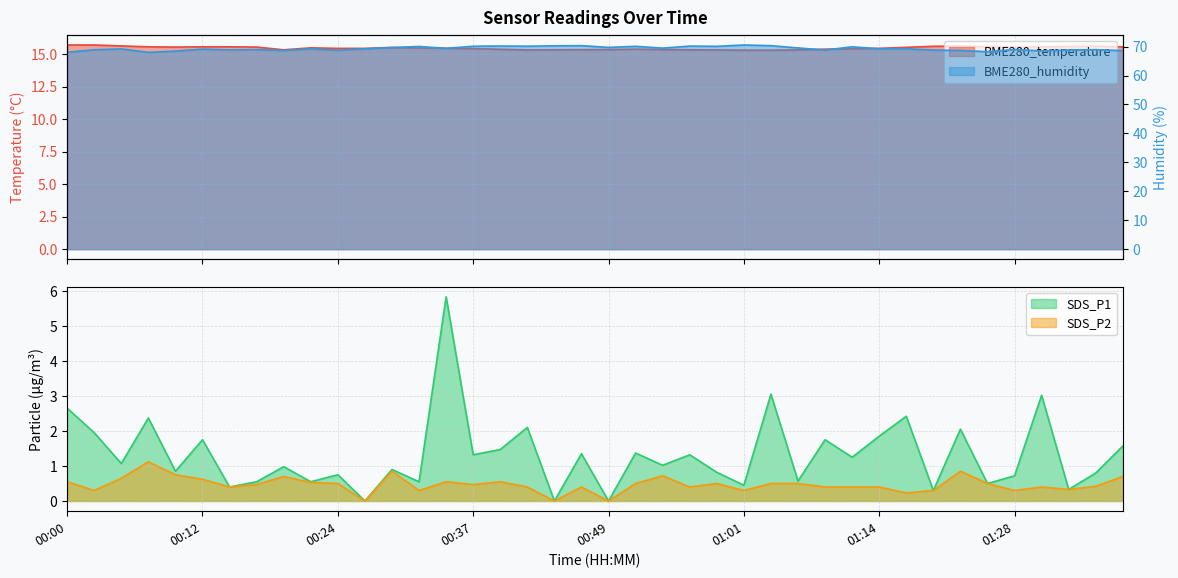

True or false: BME280_temperature and SDS_P1 cross at least once.

False